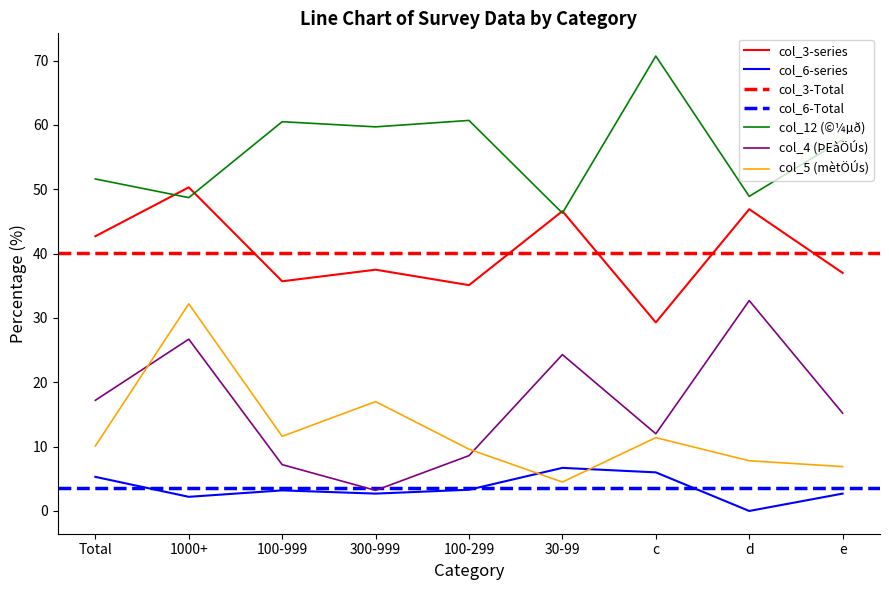

Which series has the largest total across all categories?

col_12 (©¼µð)